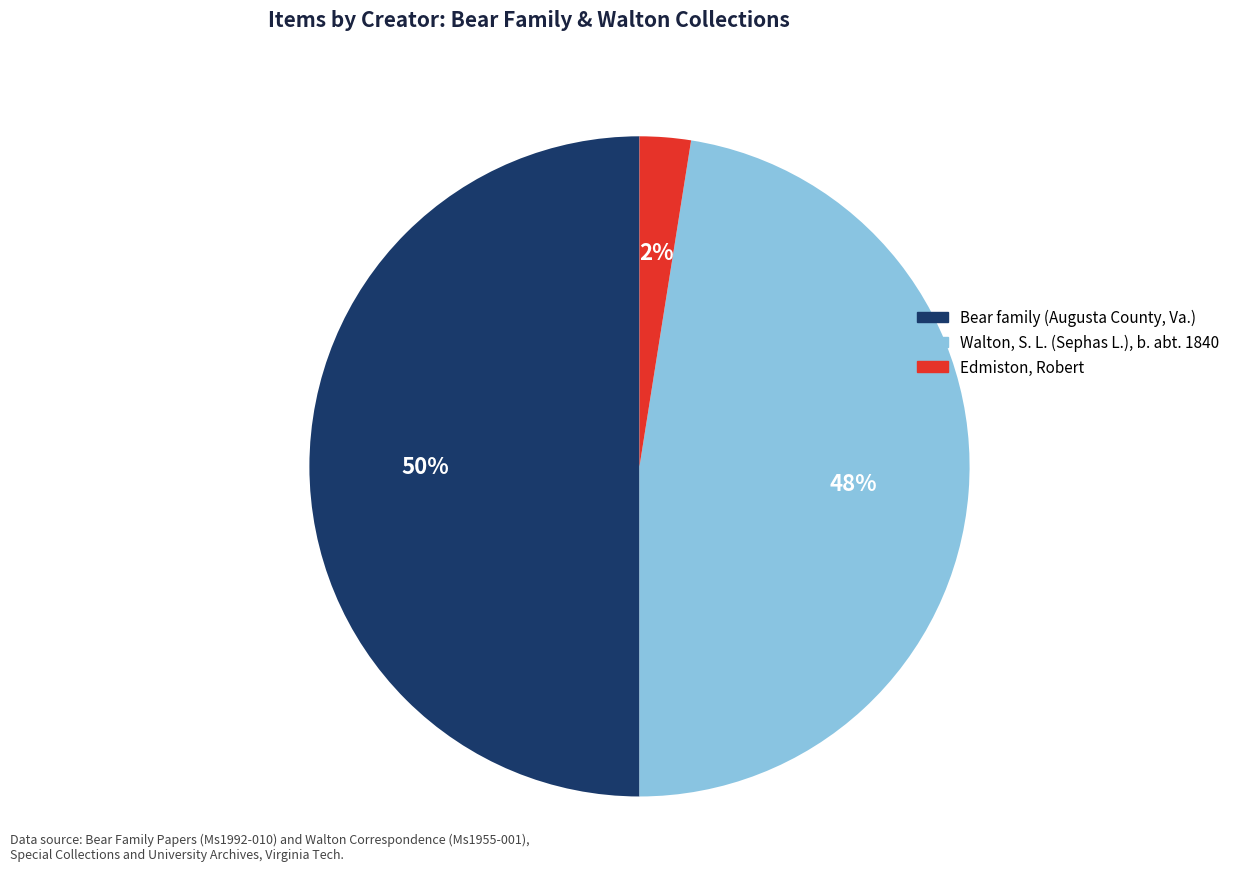

How many segments does this pie chart have?

3